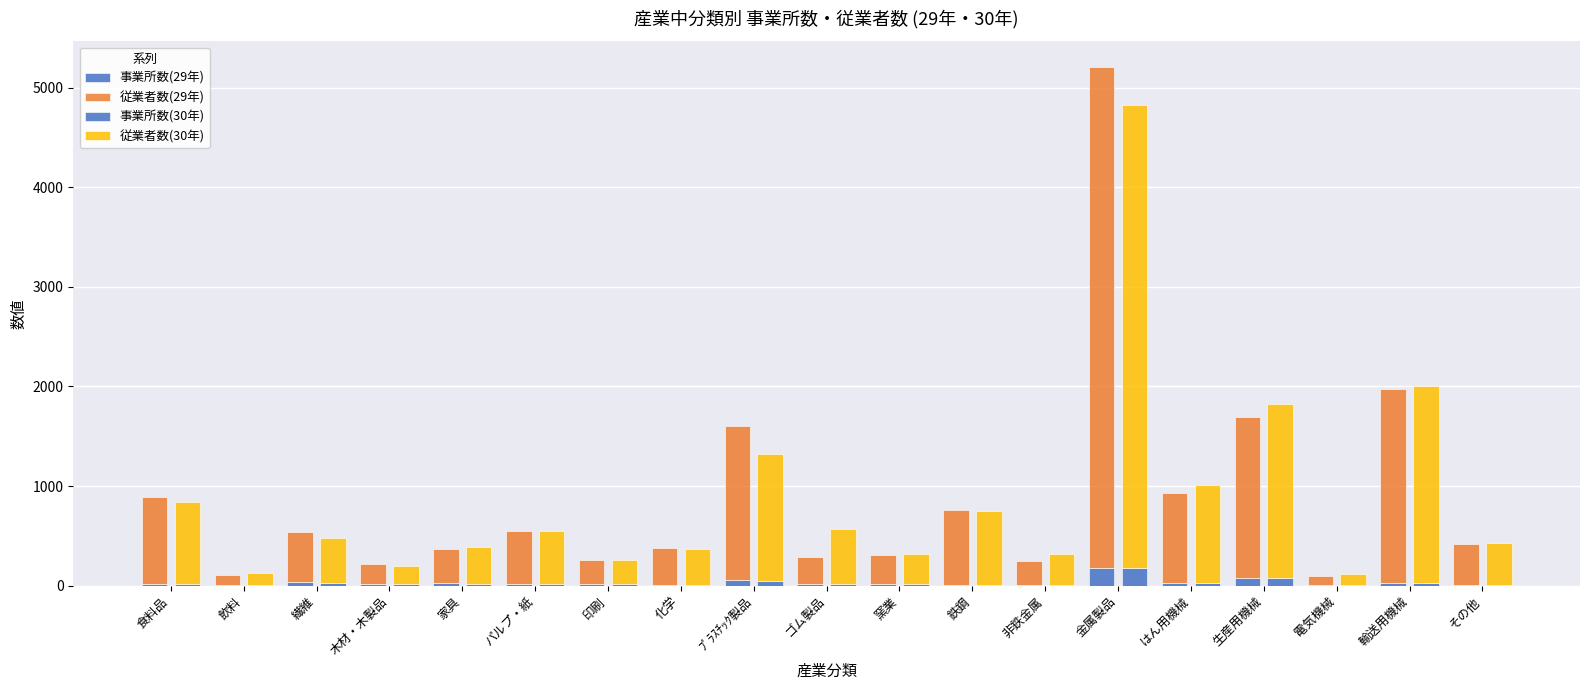

What value does the 事業所数(30年) series have at ﾌﾟﾗｽﾁｯｸ製品, to the nearest 50?

50